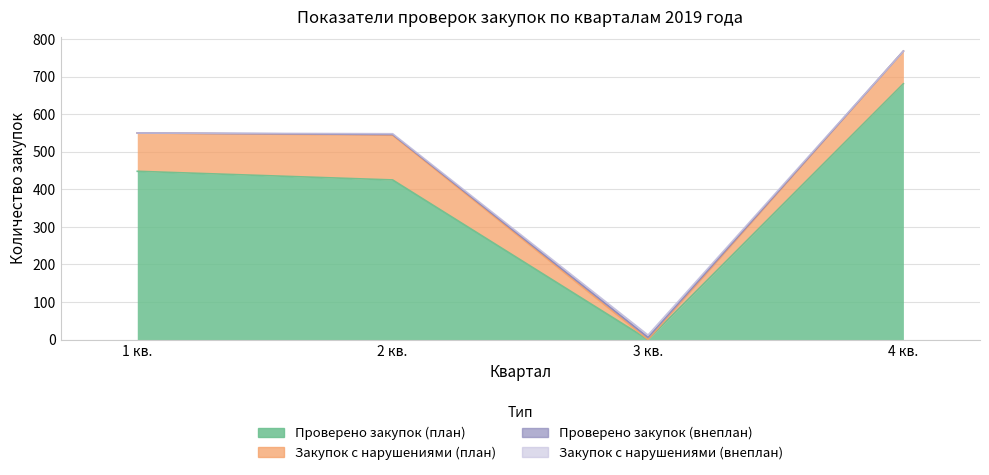

True or false: Проверено закупок (внеплан) and Закупок с нарушениями (план) cross at least once.

True